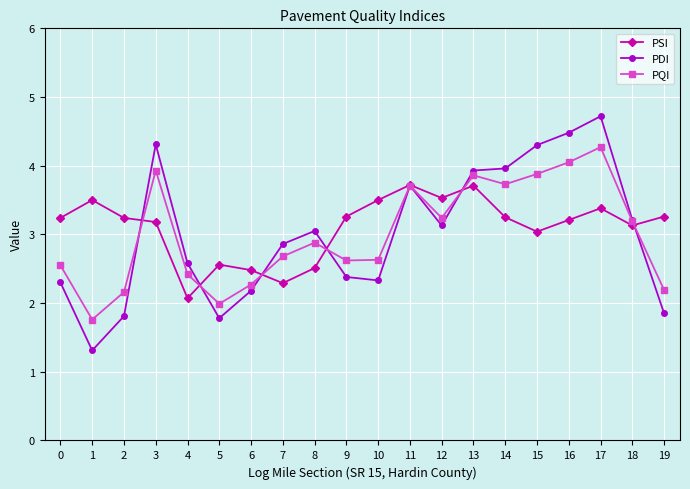

Which series ends up on top after the final intersection of PDI and PQI?

PQI